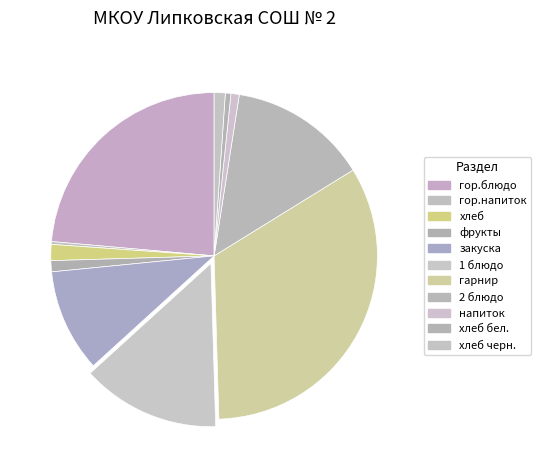

What is the total percentage of 1 блюдо and гор.блюдо?

37.3%